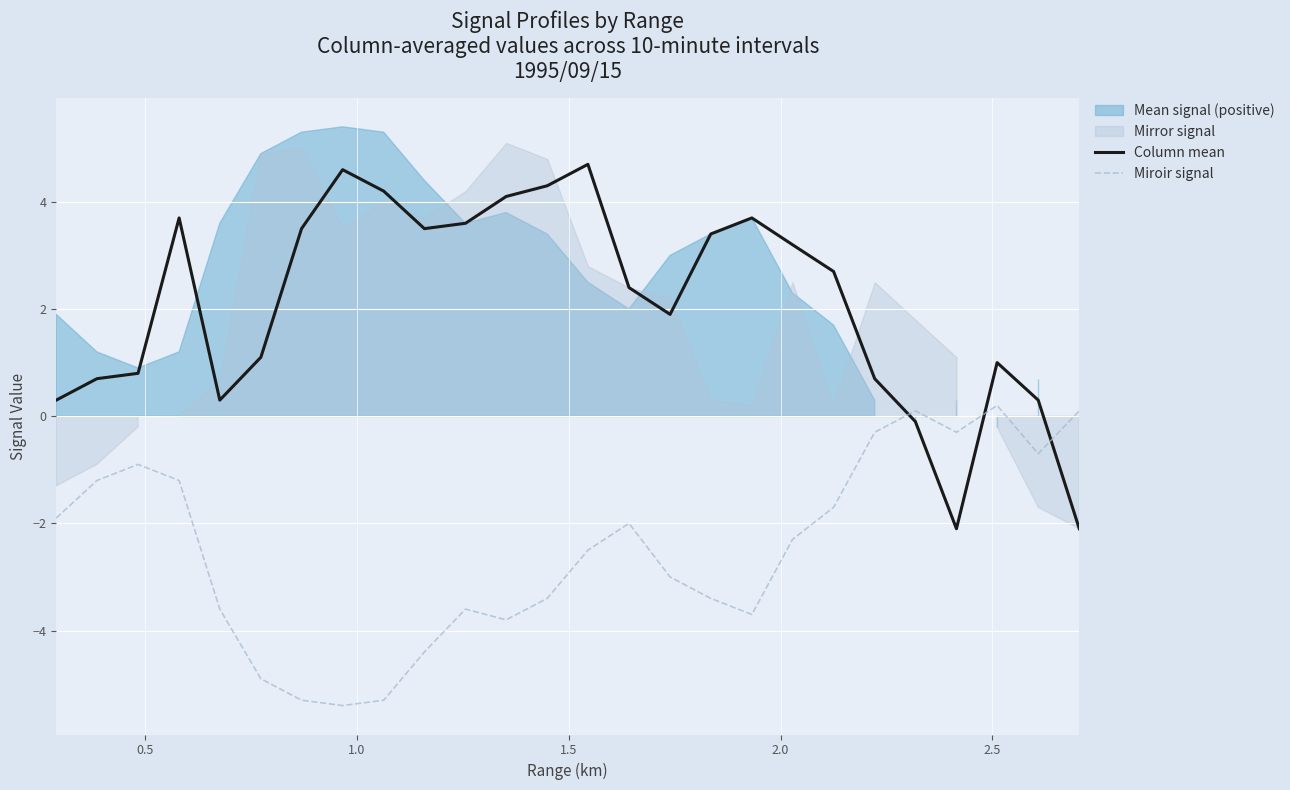

What is the smallest value displayed?

-5.4